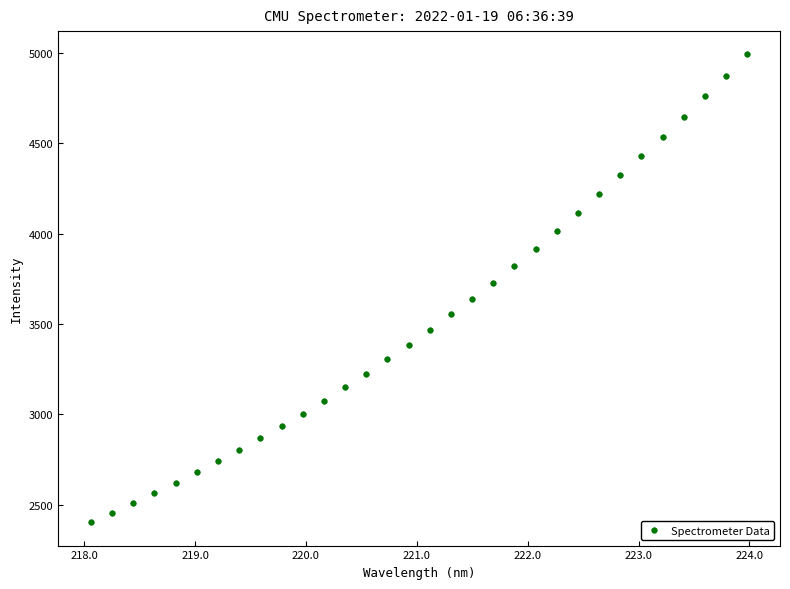

What is the range of Y values (max minus min)?

2590.1